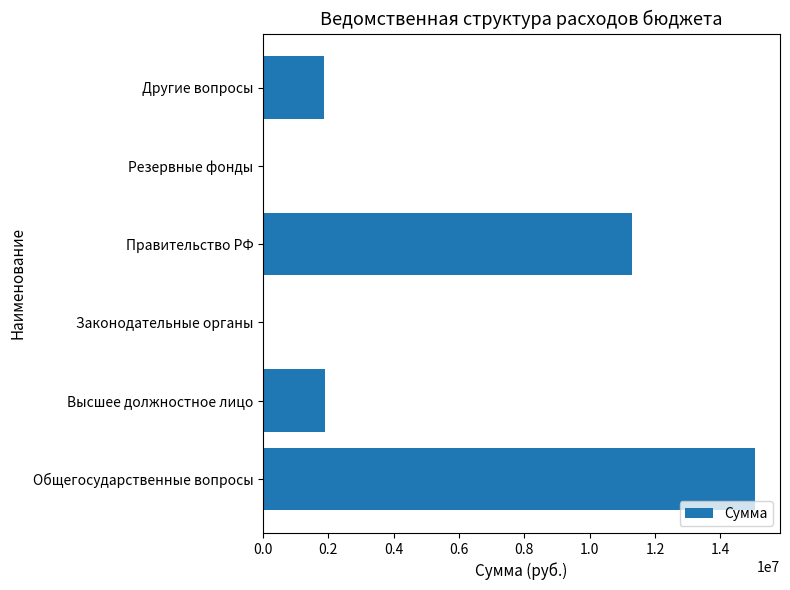

Is it true that the value at Общегосударственные вопросы is 21941428.8?

False